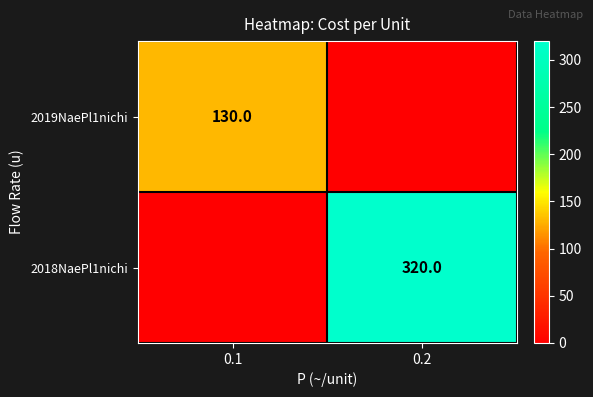

The 2018NaePl1nichi series shows 127 at 0.2. True or false?

False